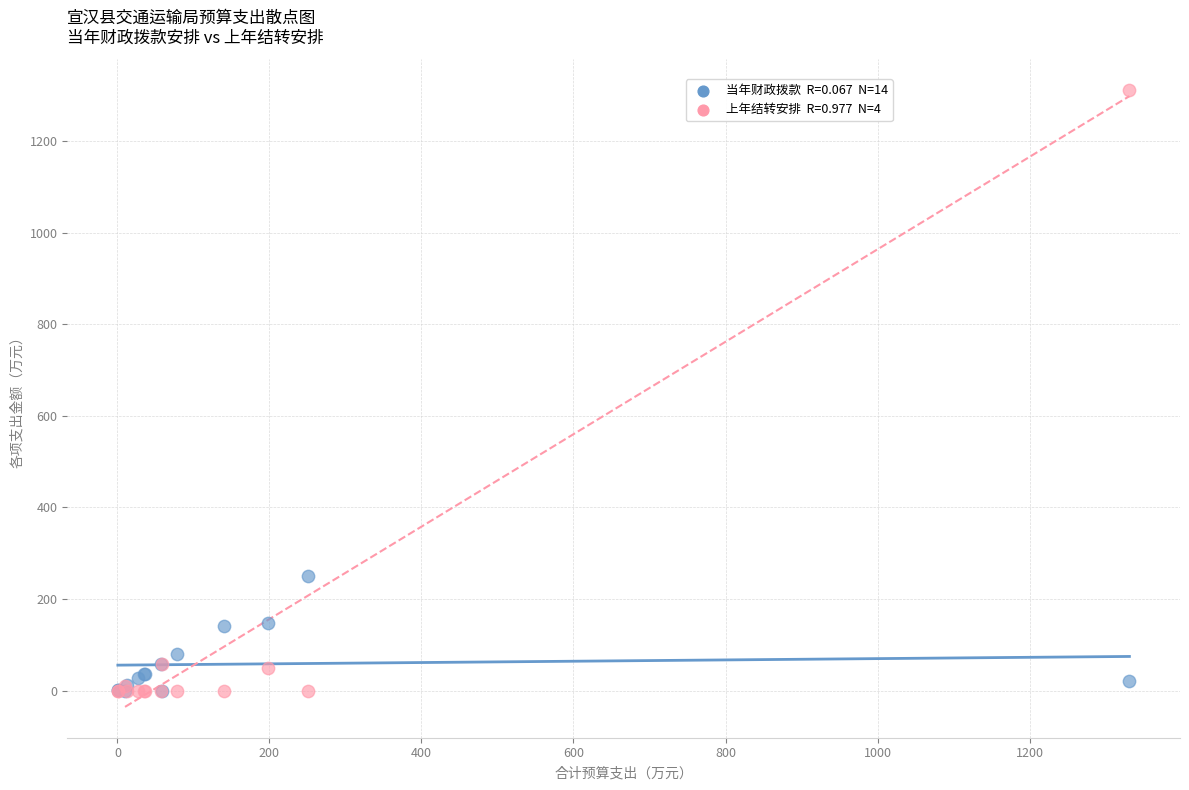

Across all series, what Y value is closest to 655?

250.9